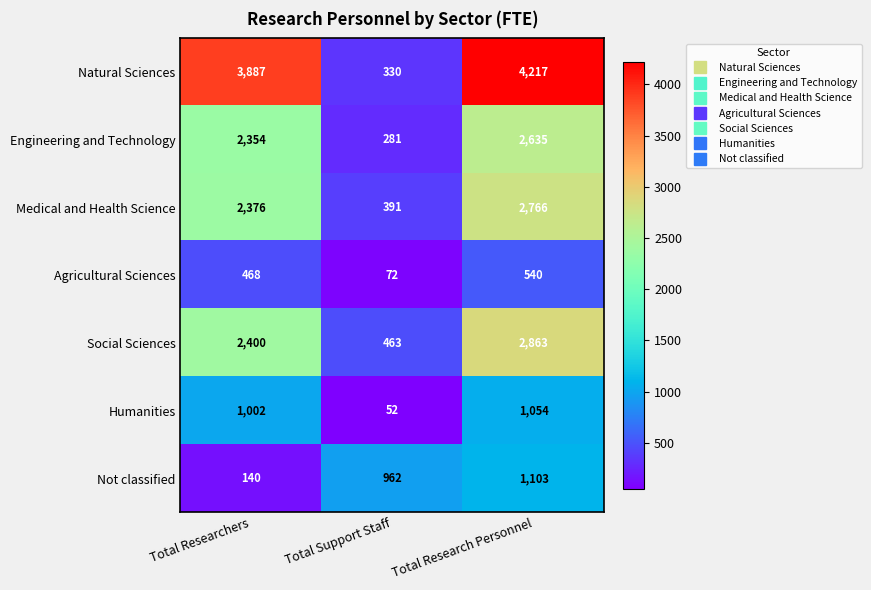

Rank the series at Total Support Staff from highest to lowest value.

Not classified, Social Sciences, Medical and Health Science, Natural Sciences, Engineering and Technology, Agricultural Sciences, Humanities